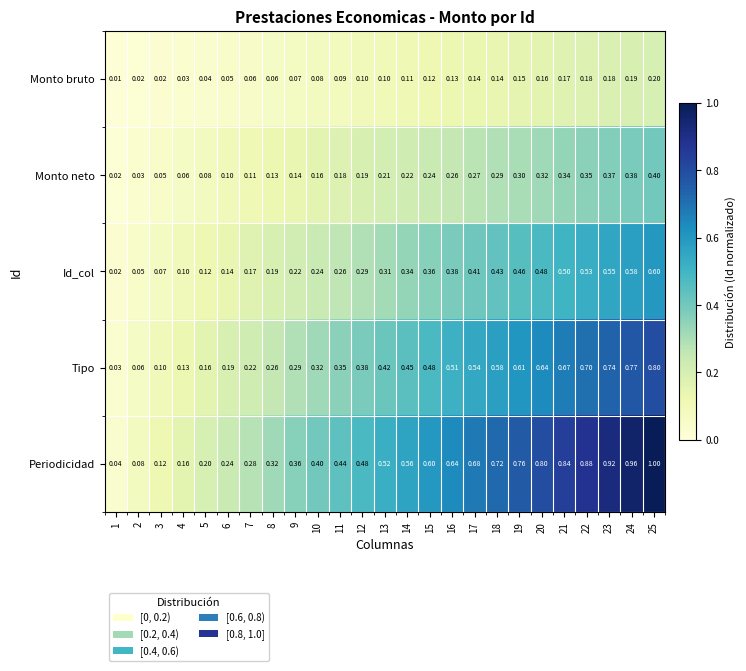

Rank the series at 10 from highest to lowest value.

Periodicidad, Tipo, Id_col, Monto neto, Monto bruto